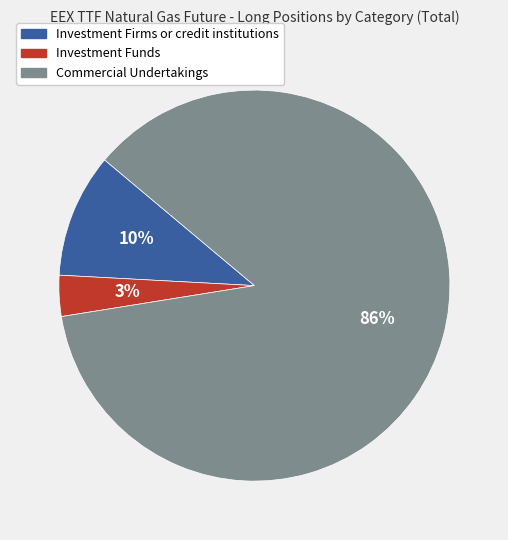

To the nearest percent, what percentage of the pie is Investment Funds?

3%